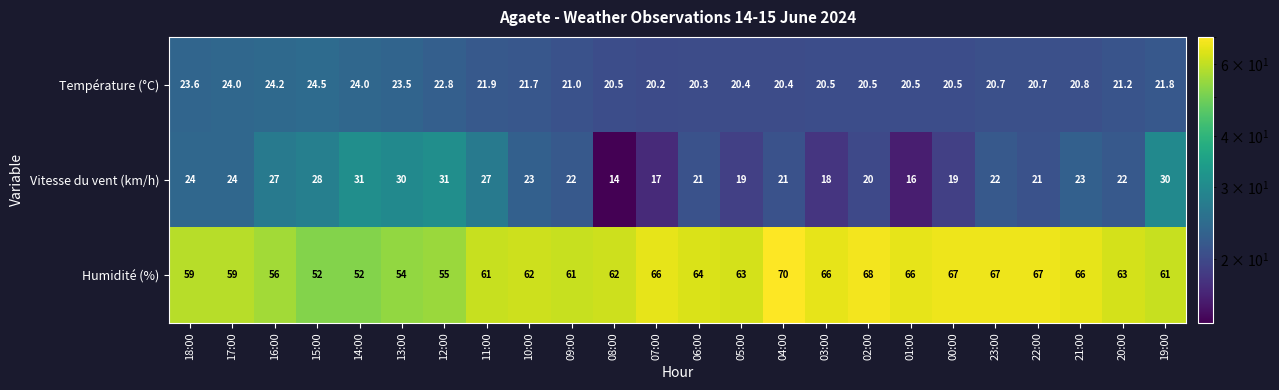

What is the greatest value displayed?

70.0